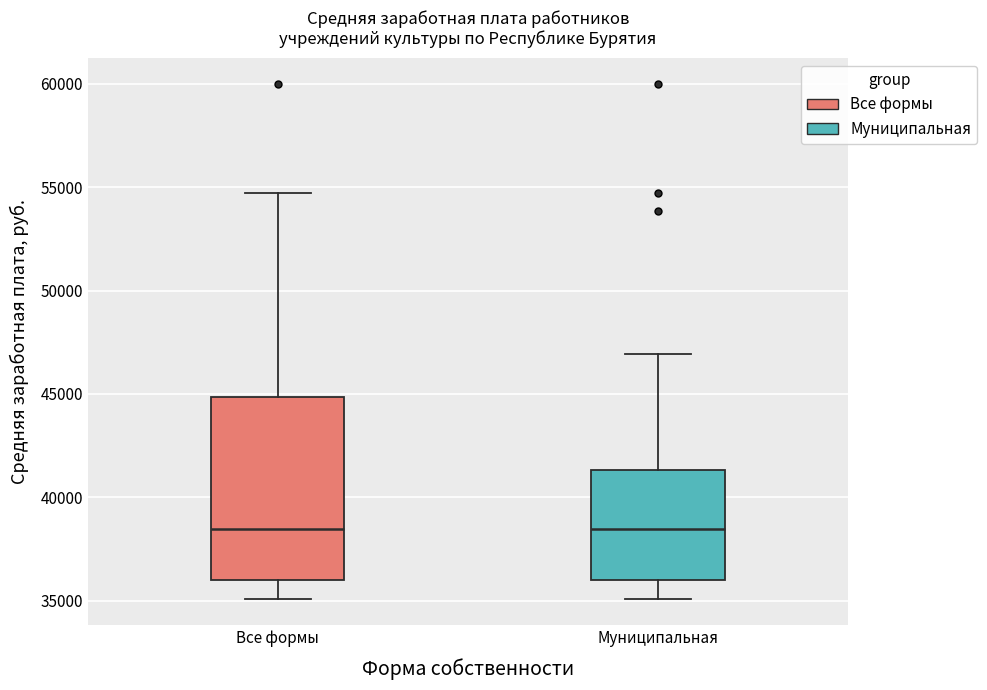

Where does the upper whisker of the box for Муниципальная end on the y-axis? The values are not printed on the chart, so give them approximately, as read against the axis.

47000